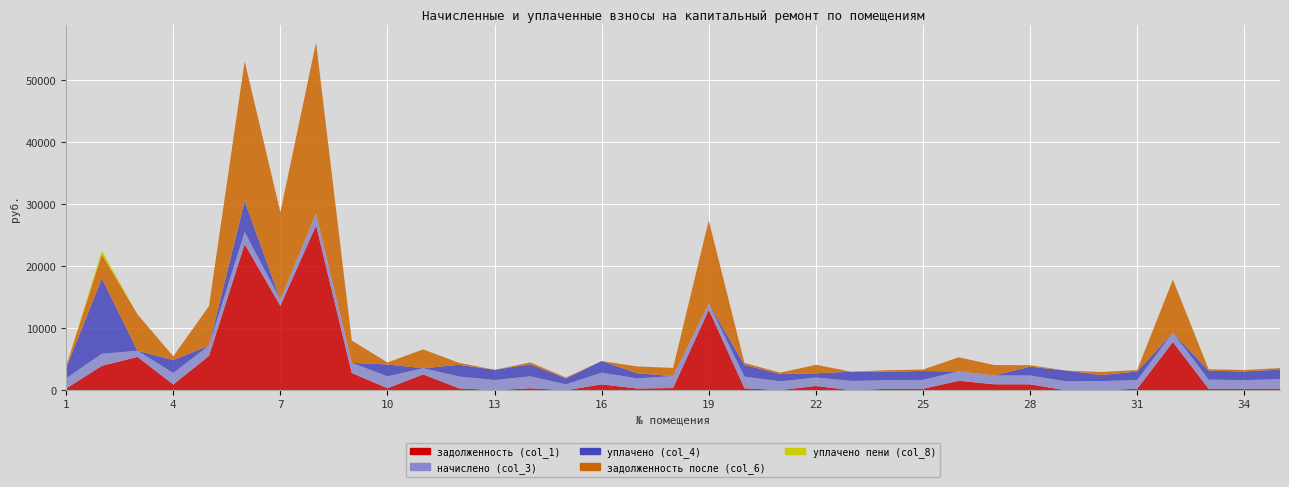

Reading left to right, what are all the values shown in this chart?

задолженность (col_1): 1=275.5	2=3934.5	3=5375.6	4=926.8	5=5532.6	6=23567.6	7=13613.6	8=26575.3	9=2781.9	10=319.6	11=2555.3	12=316.7	13=0.0	14=320.6	15=0.0	16=942.7	17=273.5	18=356.2	19=12982.7	20=314.3	21=28.6	22=684.9	23=0.0	24=231.1	25=238.2	26=1522.6	27=957.8	28=950.3	29=0.0	30=10.4	31=232.7	32=7764.9	33=243.6	34=232.7	35=255.5
начислено (col_3): 1=1652.9	2=1949.3	3=982.6	4=1844.4	5=1660.0	6=1939.8	7=995.3	8=1939.8	9=1634.5	10=1917.5	11=985.8	12=1895.3	13=1640.9	14=1923.9	15=947.6	16=1882.6	17=1640.9	18=1923.9	19=947.6	20=1885.7	21=1402.4	22=1364.2	23=1494.6	24=1386.5	25=1429.1	26=1510.5	27=1427.8	28=1421.5	29=1446.9	30=1462.8	31=1396.0	32=1532.8	33=1461.8	34=1396.0	35=1532.8
уплачено (col_4): 1=1652.9	2=12142.7	3=0.0	4=2084.1	5=0.0	6=5000.0	7=0.0	8=0.0	9=0.0	10=1917.4	11=0.0	12=1895.3	13=1650.0	14=1923.9	15=947.6	16=1881.7	17=820.4	18=0.0	19=0.0	20=1885.7	21=1168.7	22=682.1	23=1494.6	24=1386.5	25=1429.1	26=0.0	27=0.0	28=1423.2	29=1723.3	30=964.4	31=1396.0	32=0.0	33=1441.0	34=1396.3	35=1532.8
задолженность после (col_6): 1=275.5	2=3909.1	3=5866.9	4=615.0	5=6362.5	6=22537.5	7=14111.3	8=27545.2	9=3599.2	10=319.7	11=3048.2	12=316.7	13=0.0	14=320.6	15=157.9	16=1.4	17=1093.9	18=1318.2	19=13456.5	20=314.3	21=233.7	22=1367.0	23=0.0	24=231.1	25=238.2	26=2277.8	27=1671.7	28=235.2	29=0.0	30=498.0	31=232.7	32=8531.3	33=243.6	34=232.3	35=255.5
уплачено пени (col_8): 1=0.0	2=623.9	3=0.0	4=0.0	5=0.0	6=0.0	7=0.0	8=0.0	9=0.0	10=0.0	11=0.0	12=1.7	13=0.0	14=0.0	15=0.0	16=0.8	17=0.0	18=0.0	19=0.0	20=0.0	21=0.0	22=0.3	23=0.0	24=0.0	25=0.0	26=0.0	27=0.0	28=2.7	29=0.1	30=0.0	31=0.0	32=0.0	33=20.1	34=0.1	35=0.0